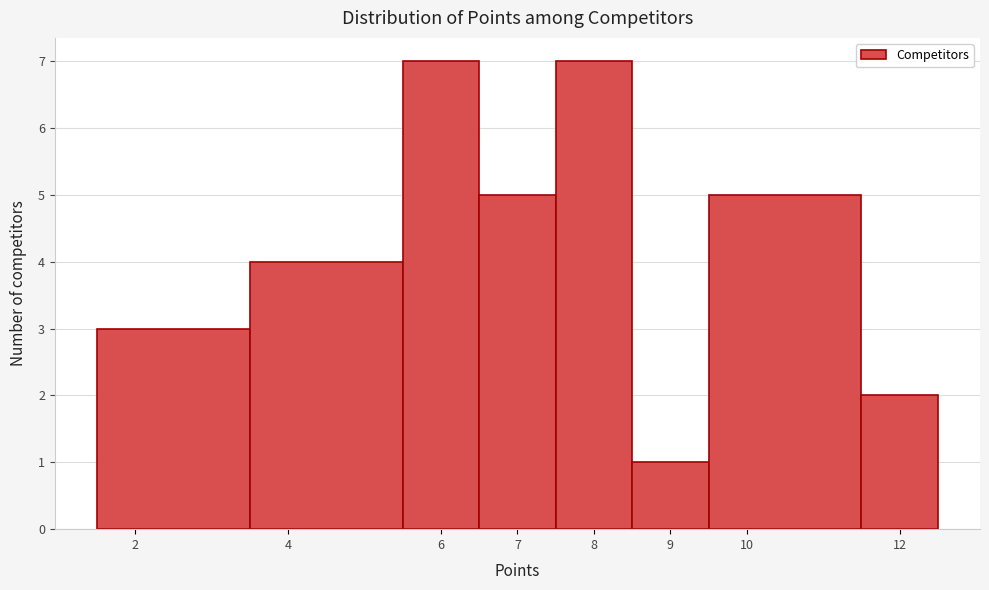

Reading left to right, transcribe this chart: for each bar, give the range it covers on the x-axis and its height. The values are not printed on the chart, so give them approximately, as read against the axis.

1.5 to 3.5: 3
3.5 to 5.5: 4
5.5 to 6.5: 7
6.5 to 7.5: 5
7.5 to 8.5: 7
8.5 to 9.5: 1
9.5 to 11.5: 5
11.5 to 12.5: 2